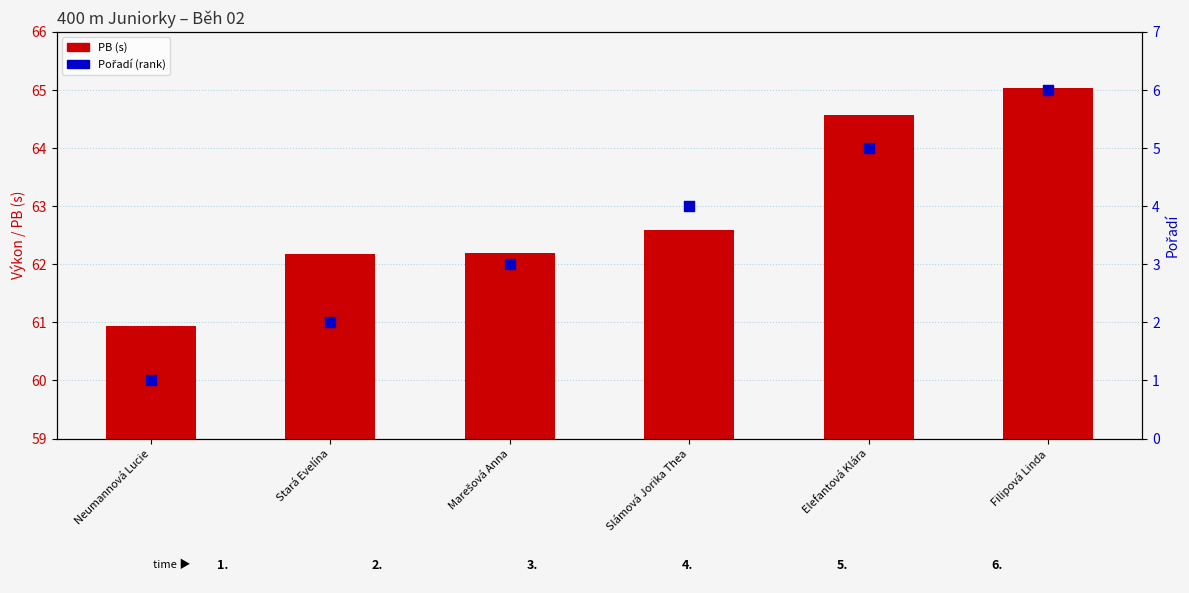

What is the total value across all series at Slámová Jorika Thea?

66.6